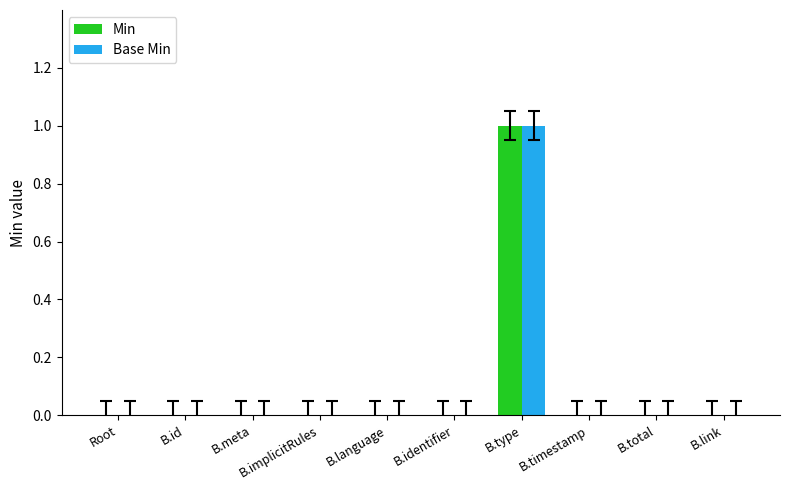

At which category is the sum across all series the highest?

B.type